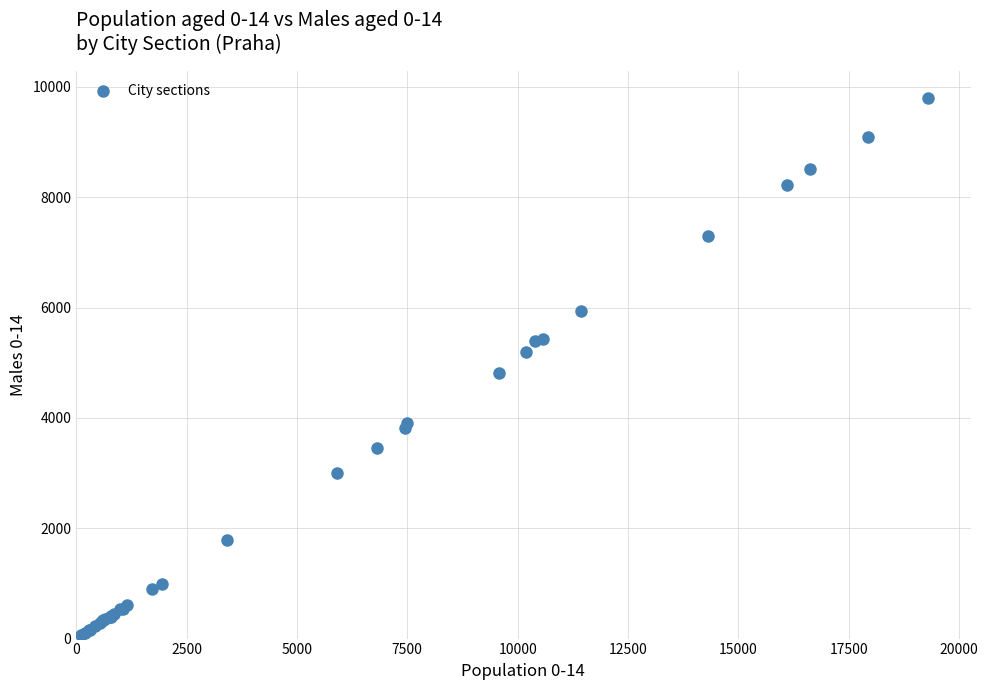

What Y value in the scatter plot is closest to 4926?

4819